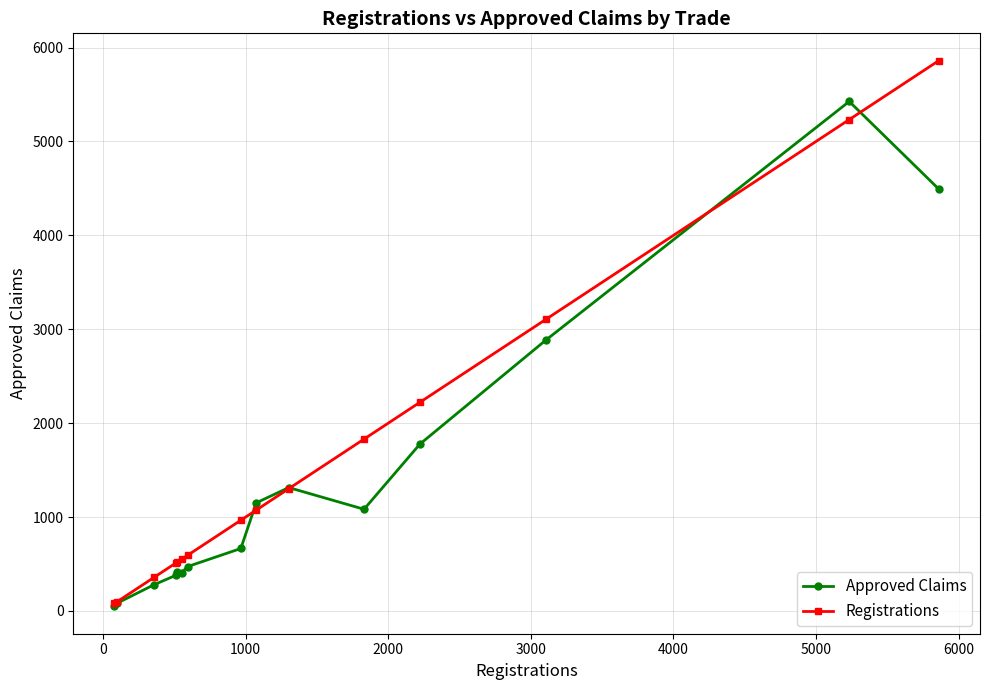

How many lines are shown in the chart?

2